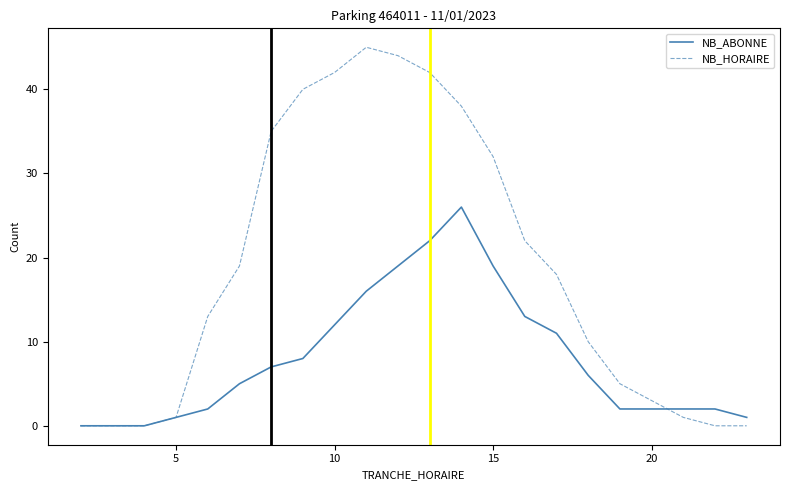

Does the chart have visible grid lines?

No